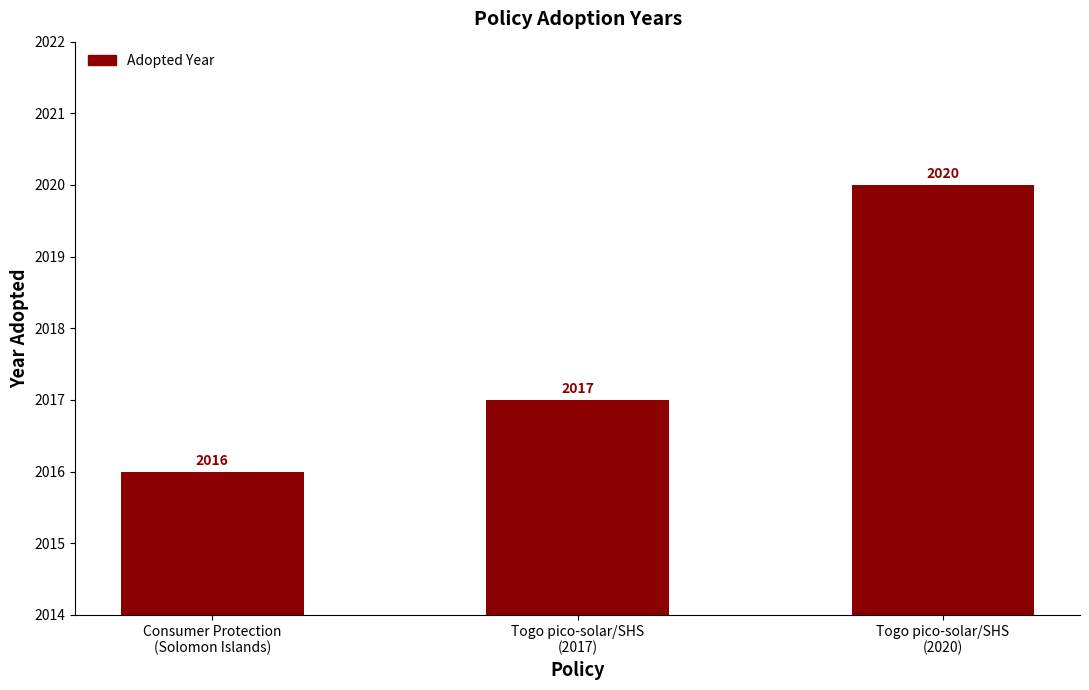

What is the difference between the maximum and minimum values?

4